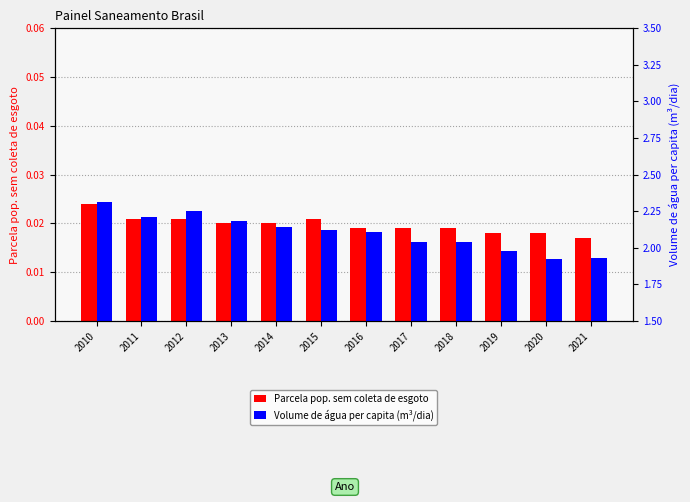

Where does the Volume de água per capita (m³/dia) series first go above 2?

2010